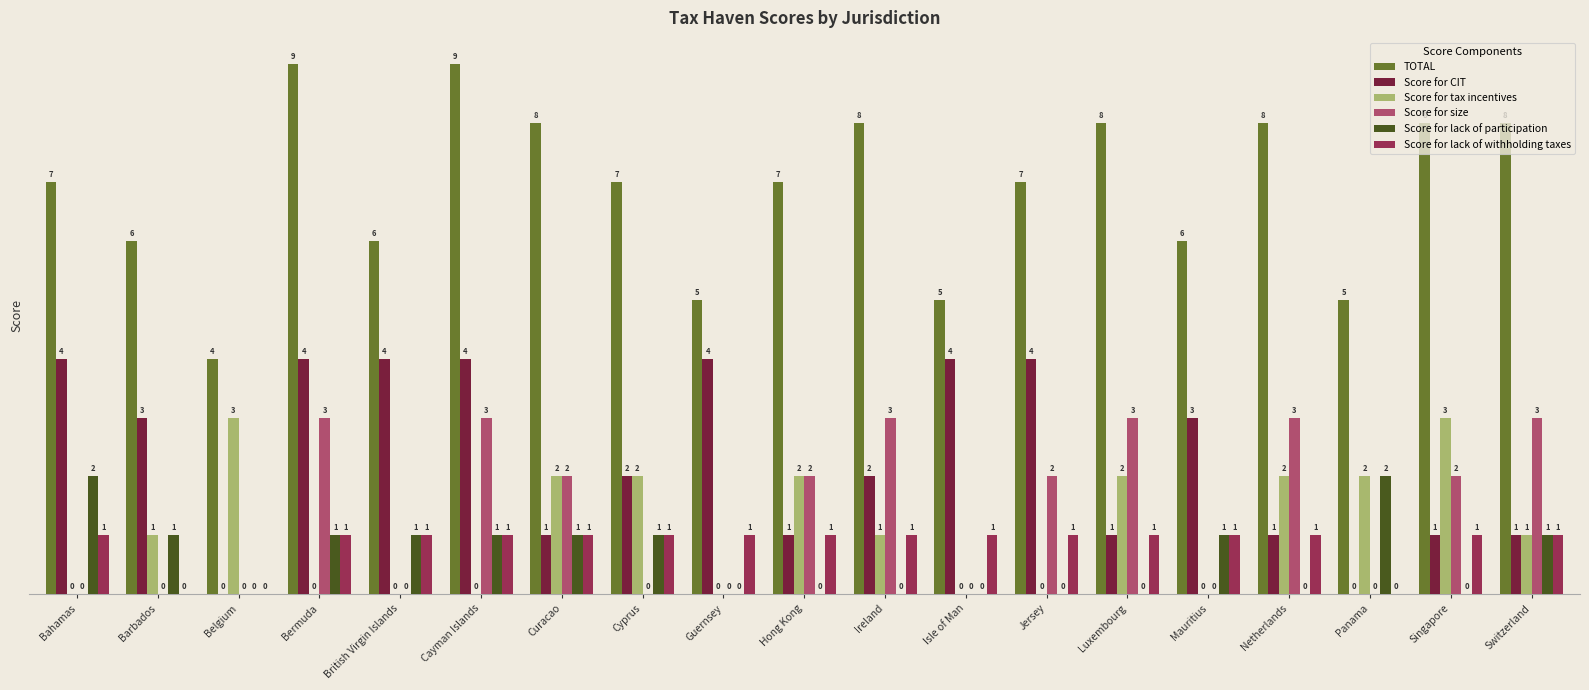

Which series has the widest spread of values?

TOTAL